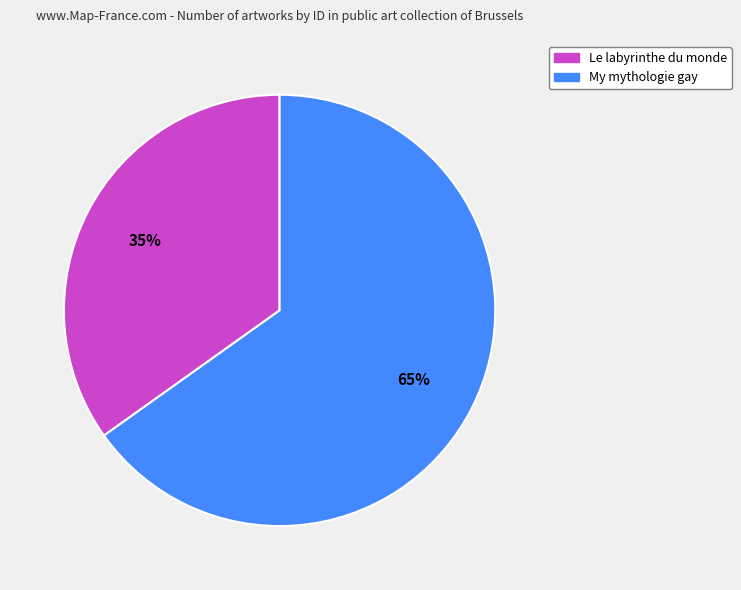

Is there a majority slice in this chart?

Yes